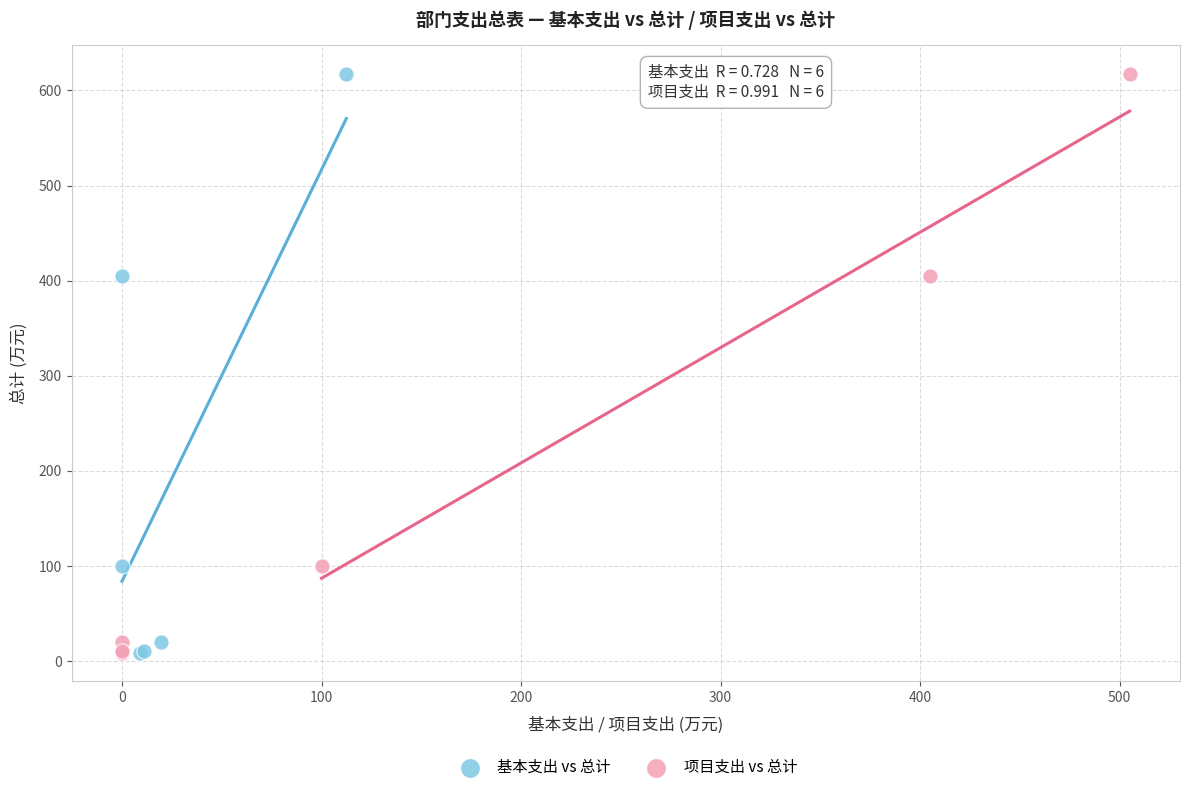

What are all the series names shown in the legend?

基本支出 vs 总计, 项目支出 vs 总计